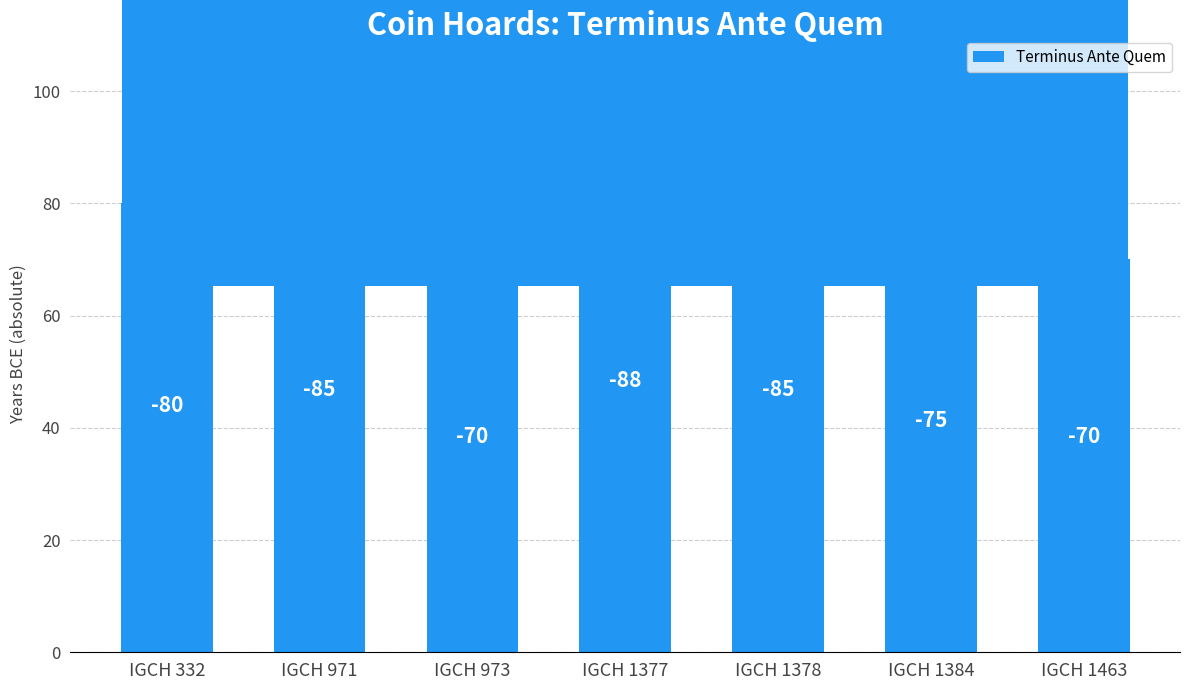

Count the values in the range 70 to 85.

6